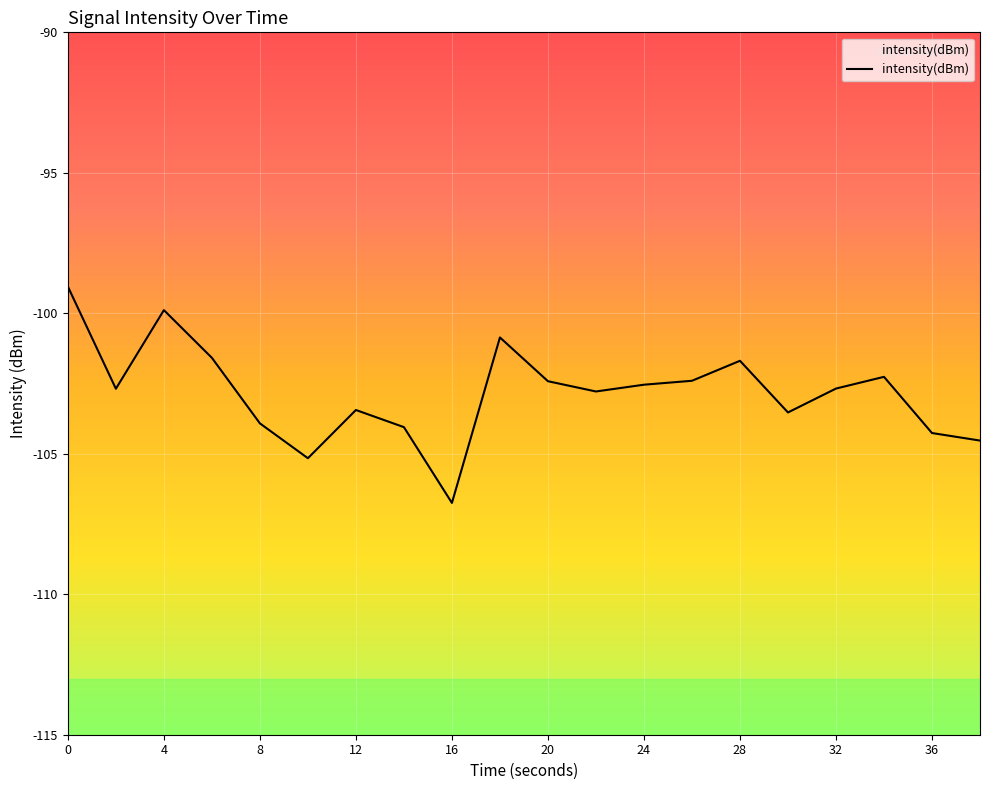

How many values exceed -102?

5